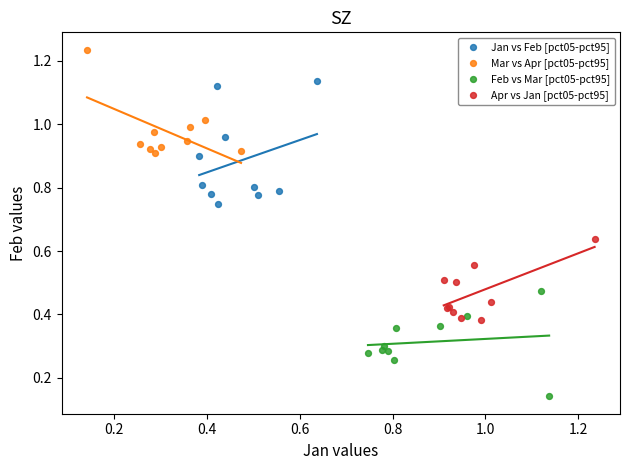

Which series contains the highest Y value?

Mar vs Apr [pct05-pct95]